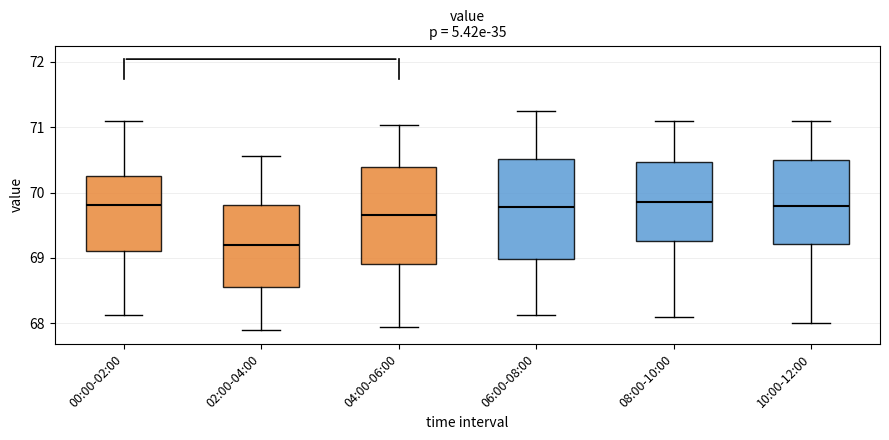

Reading left to right, transcribe this box plot: for each box, give where its median line is, the range the box spans, and where its two whiskers end, as read against the y-axis. The values are not printed on the chart, so give them approximately, as read against the axis.

00:00-02:00: median 69.8, box 69.1 to 70.2, whiskers 68.1 to 71.1
02:00-04:00: median 69.2, box 68.6 to 69.8, whiskers 67.9 to 70.6
04:00-06:00: median 69.7, box 68.9 to 70.4, whiskers 68.0 to 71.0
06:00-08:00: median 69.8, box 69.0 to 70.5, whiskers 68.1 to 71.2
08:00-10:00: median 69.9, box 69.3 to 70.5, whiskers 68.1 to 71.1
10:00-12:00: median 69.8, box 69.2 to 70.5, whiskers 68.0 to 71.1